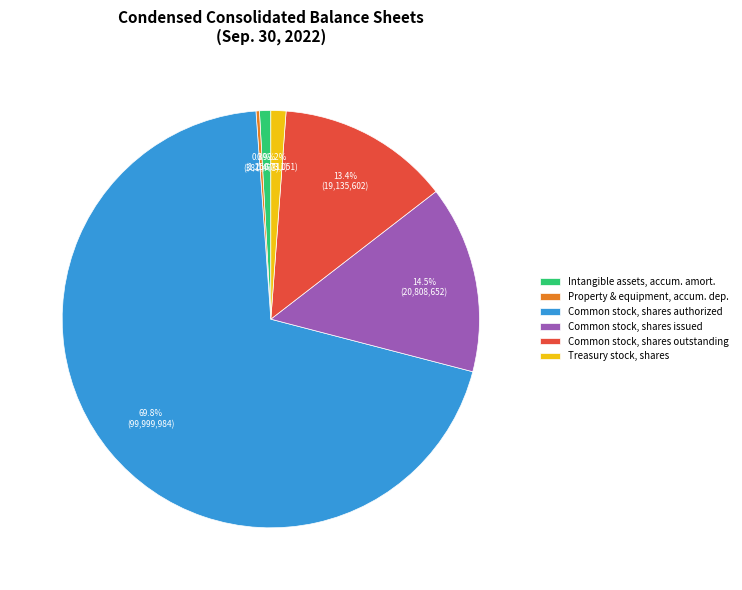

To the nearest percent, what is the difference between the Treasury stock, shares and Common stock, shares issued slice percentages?

13%